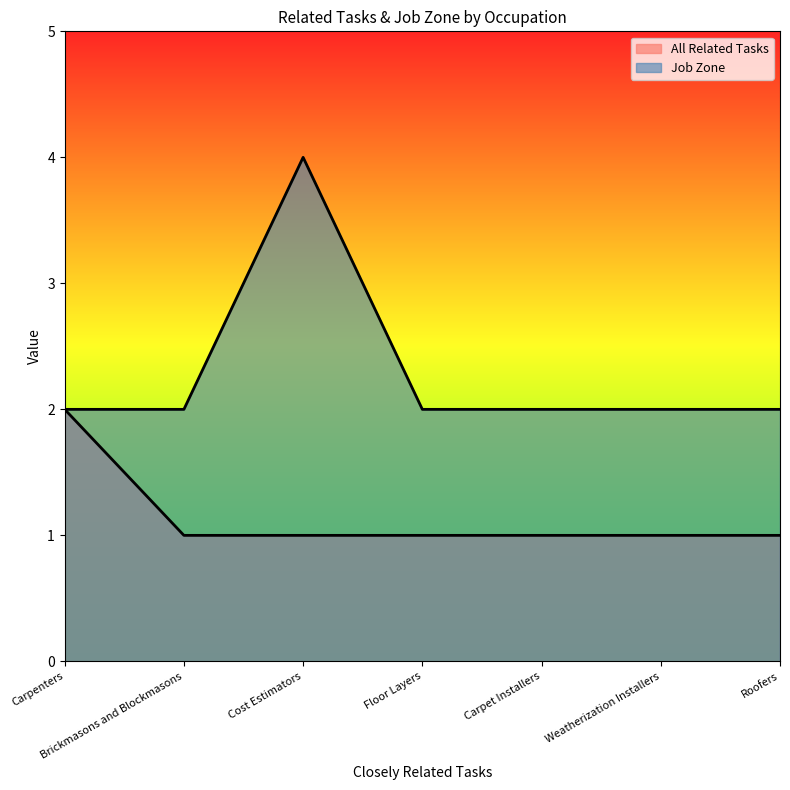

Is it true that Job Zone equals 2 at Weatherization Installers?

True